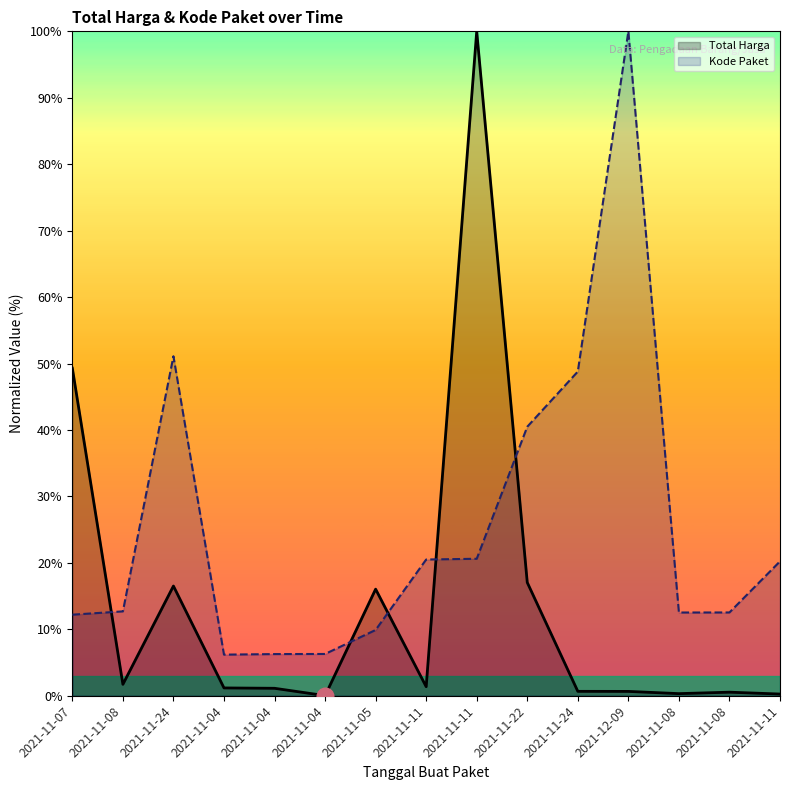

Where do Total Harga and Kode Paket first cross each other?

2021-11-07 and 2021-11-08